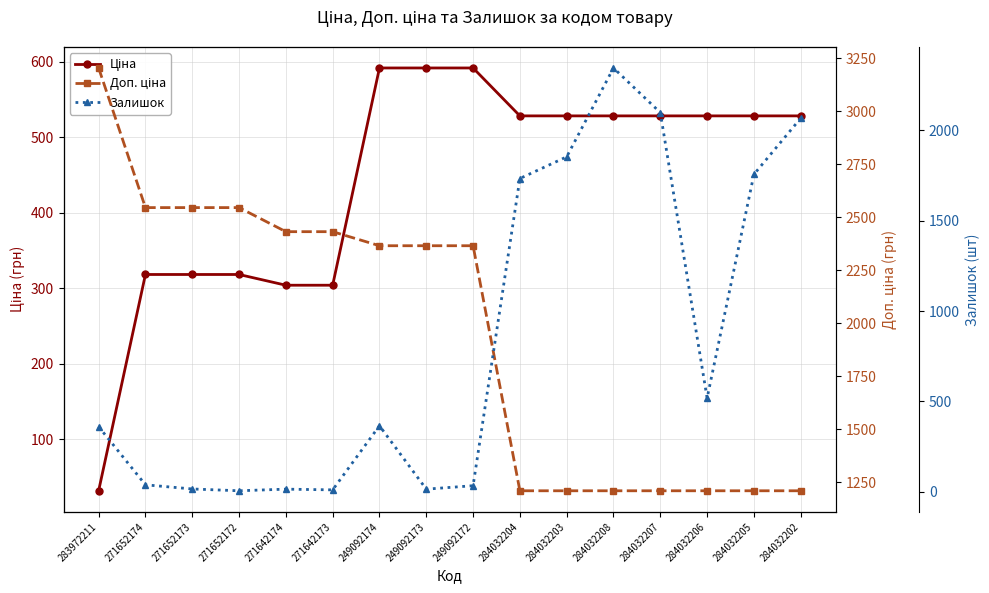

The Залишок series shows 2675.1 at 284032203. True or false?

False